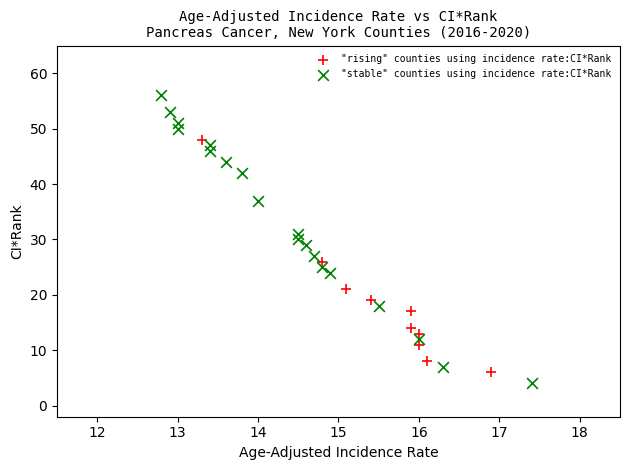

Which series has the largest Y range (max minus min)?

"stable" counties using incidence rate:CI*Rank